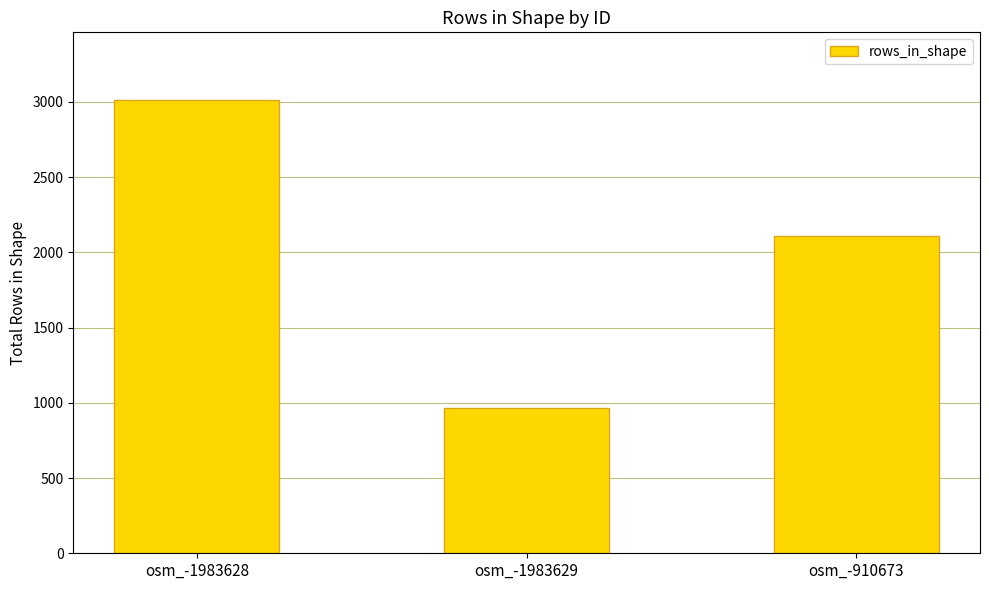

What is the difference between the maximum and minimum values?

2048